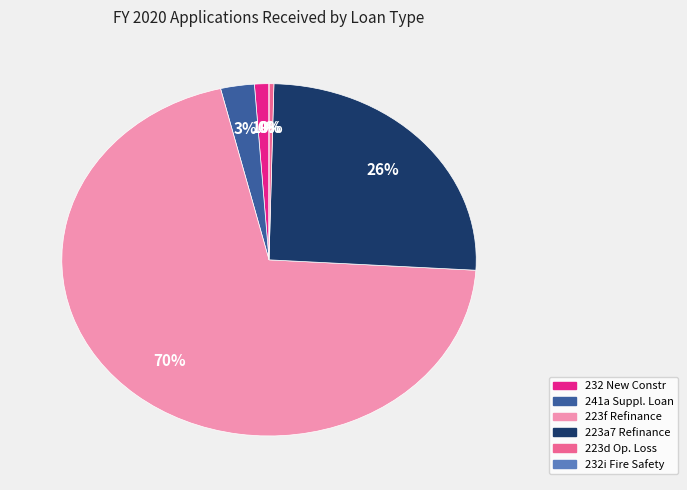

Rank the categories by value from highest to lowest.

223f Refinance/Purchase New FHA Loan, 223a7 Refinance Existing FHA Loan, 241a Supplemental Loan, 232 New Constr/Sub-Rehab/Blended Rate, 223d Operating Loss Loan, 232i Fire Safety Loan